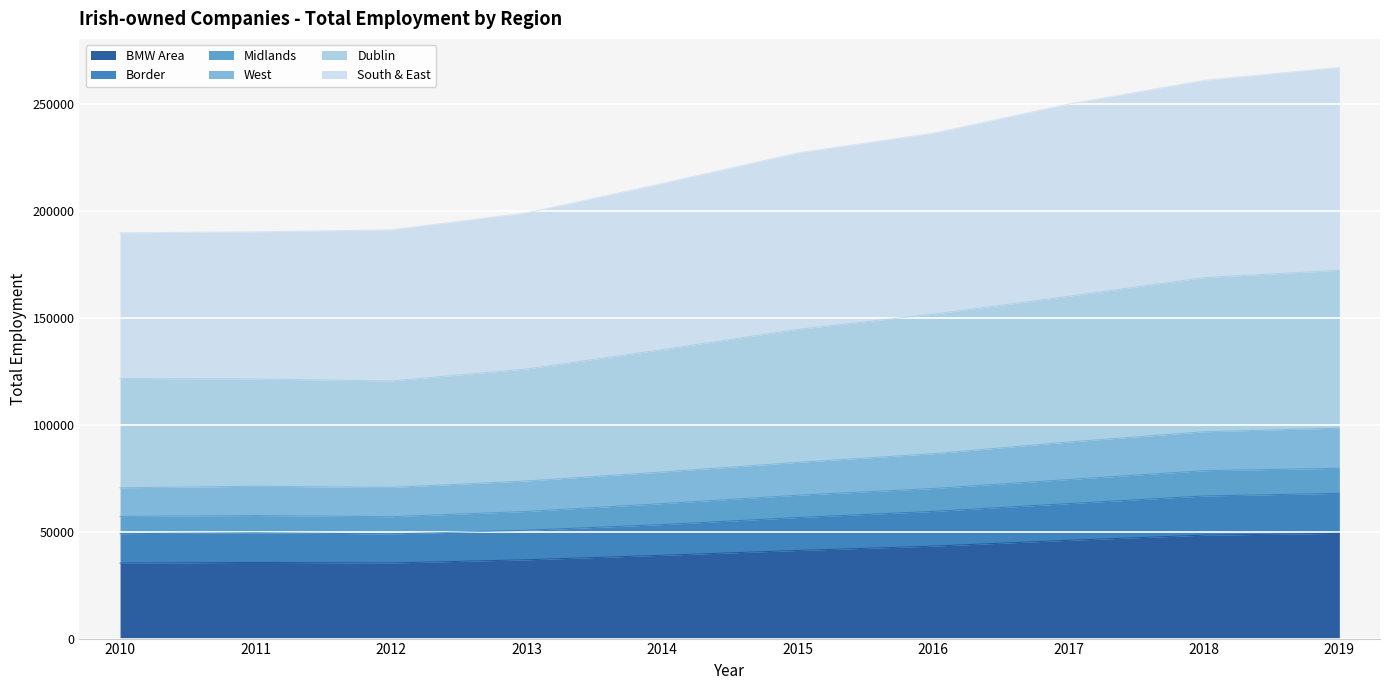

At which label does BMW Area reach its peak?

2019